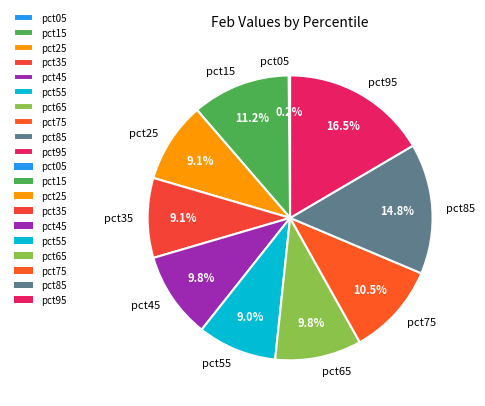

Which has a higher value, pct15 or pct55?

pct15